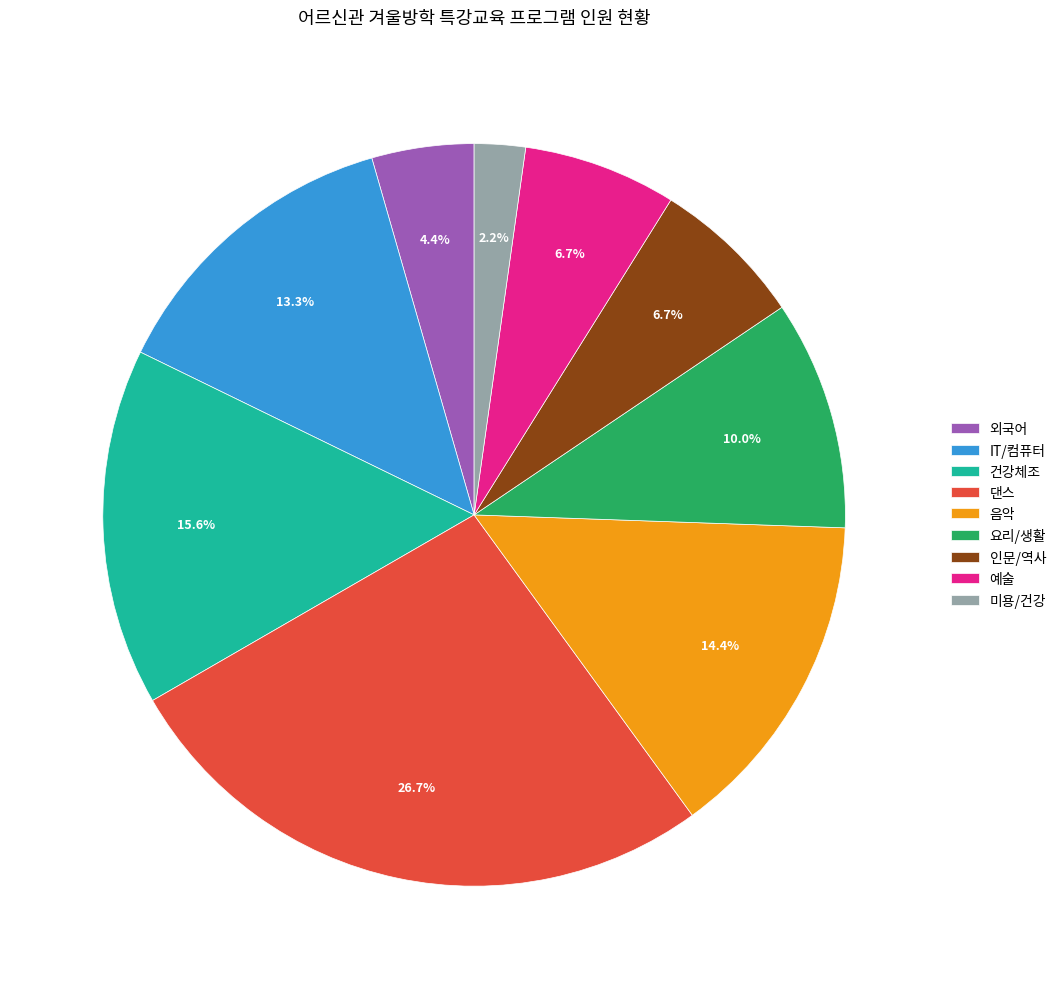

What portion of the pie excludes 외국어?

95.6%